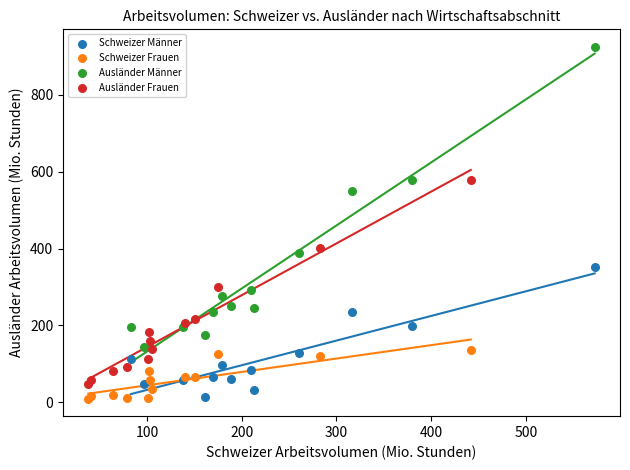

Which series has the largest Y range (max minus min)?

Ausländer Männer